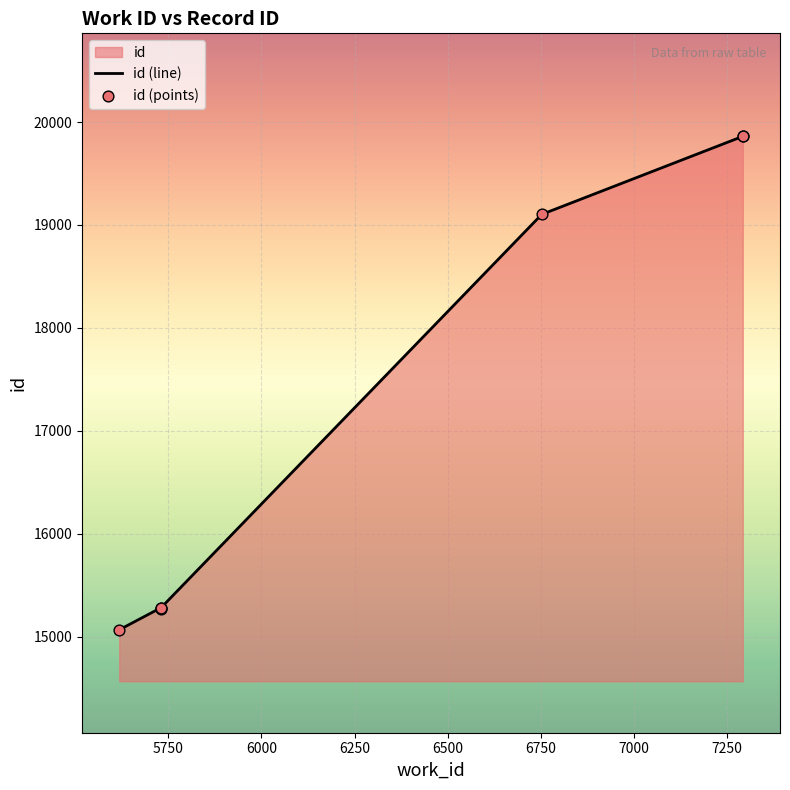

What is the ratio of the value at 5729 to the value at 7293?

0.8